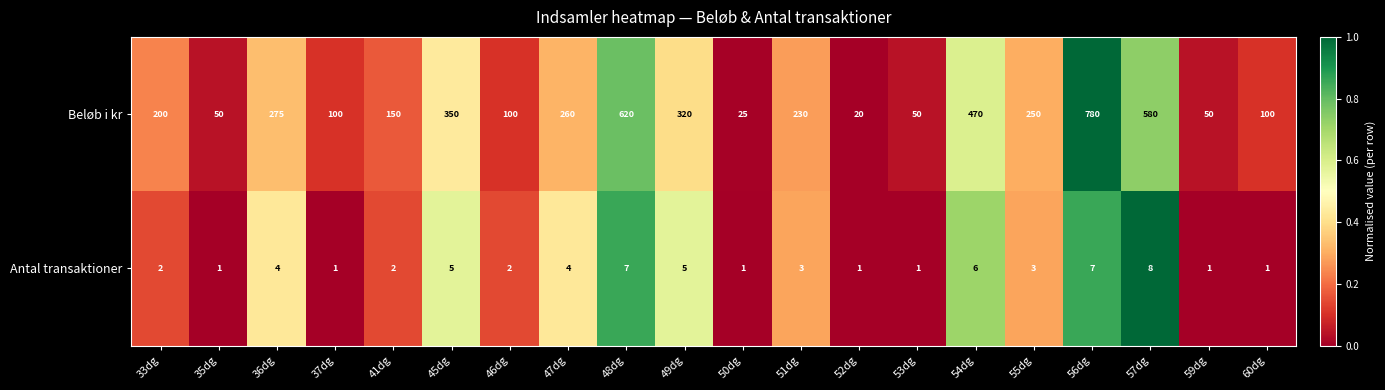

Which series changed the most between 48dg and 50dg?

Beløb i kr